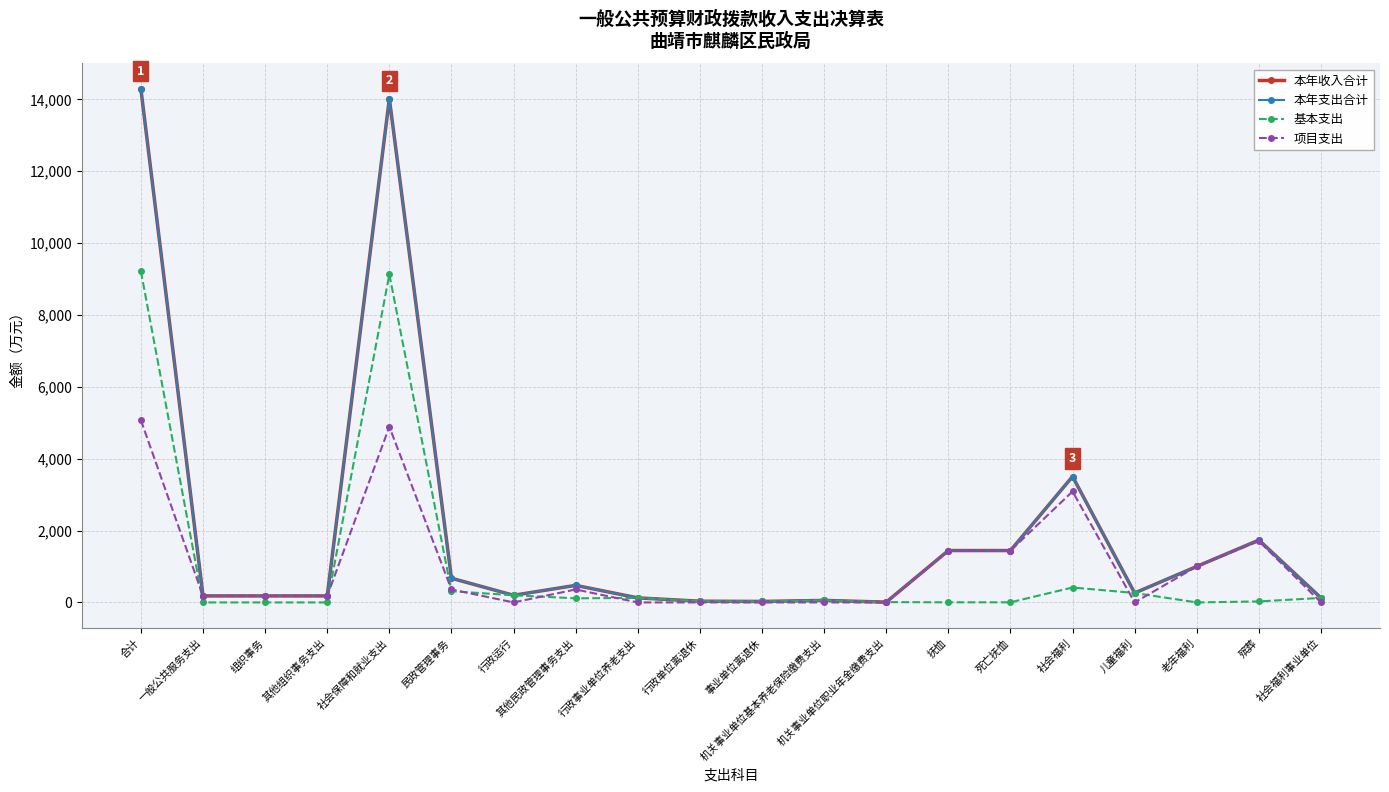

Reading right to left, list all the values displayed in this chart.

本年收入合计: 社会福利事业单位=125.2	殡葬=1734.6	老年福利=1001.2	儿童福利=262.1	社会福利=3502.8	死亡抚恤=1443.1	抚恤=1443.1	机关事业单位职业年金缴费支出=8.7	机关事业单位基本养老保险缴费支出=56.3	事业单位离退休=27.4	行政单位离退休=33.9	行政事业单位养老支出=126.2	其他民政管理事务支出=474.8	行政运行=198.6	民政管理事务=673.4	社会保障和就业支出=14012.4	其他组织事务支出=180.9	组织事务=180.9	一般公共服务支出=180.9	合计=14279.9
本年支出合计: 社会福利事业单位=125.2	殡葬=1734.6	老年福利=1001.2	儿童福利=262.1	社会福利=3502.8	死亡抚恤=1443.1	抚恤=1443.1	机关事业单位职业年金缴费支出=8.7	机关事业单位基本养老保险缴费支出=56.3	事业单位离退休=27.4	行政单位离退休=33.9	行政事业单位养老支出=126.2	其他民政管理事务支出=474.8	行政运行=198.6	民政管理事务=673.4	社会保障和就业支出=14012.4	其他组织事务支出=180.9	组织事务=180.9	一般公共服务支出=180.9	合计=14279.9
基本支出: 社会福利事业单位=125.2	殡葬=27.9	老年福利=0.0	儿童福利=262.1	社会福利=415.2	死亡抚恤=3.3	抚恤=3.3	机关事业单位职业年金缴费支出=8.7	机关事业单位基本养老保险缴费支出=56.3	事业单位离退休=27.4	行政单位离退休=33.9	行政事业单位养老支出=126.2	其他民政管理事务支出=114.2	行政运行=198.6	民政管理事务=312.8	社会保障和就业支出=9124.5	其他组织事务支出=0.0	组织事务=0.0	一般公共服务支出=0.0	合计=9211.2
项目支出: 社会福利事业单位=0.0	殡葬=1706.7	老年福利=1001.2	儿童福利=0.0	社会福利=3087.6	死亡抚恤=1439.7	抚恤=1439.7	机关事业单位职业年金缴费支出=0.0	机关事业单位基本养老保险缴费支出=0.0	事业单位离退休=0.0	行政单位离退休=0.0	行政事业单位养老支出=0.0	其他民政管理事务支出=360.6	行政运行=0.0	民政管理事务=360.6	社会保障和就业支出=4887.8	其他组织事务支出=180.9	组织事务=180.9	一般公共服务支出=180.9	合计=5068.7